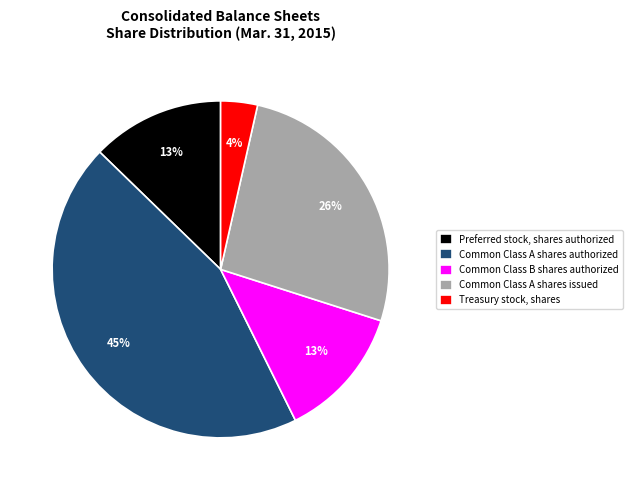

How many slices are in this pie chart?

5